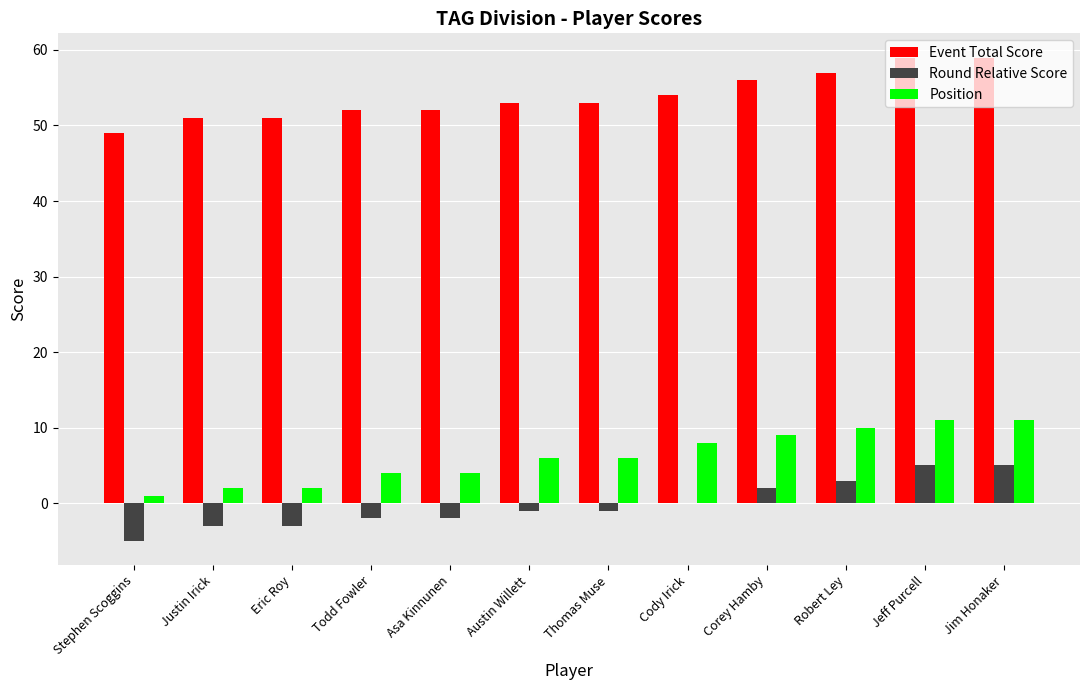

The value of Position at Jim Honaker is 11. True or false?

True